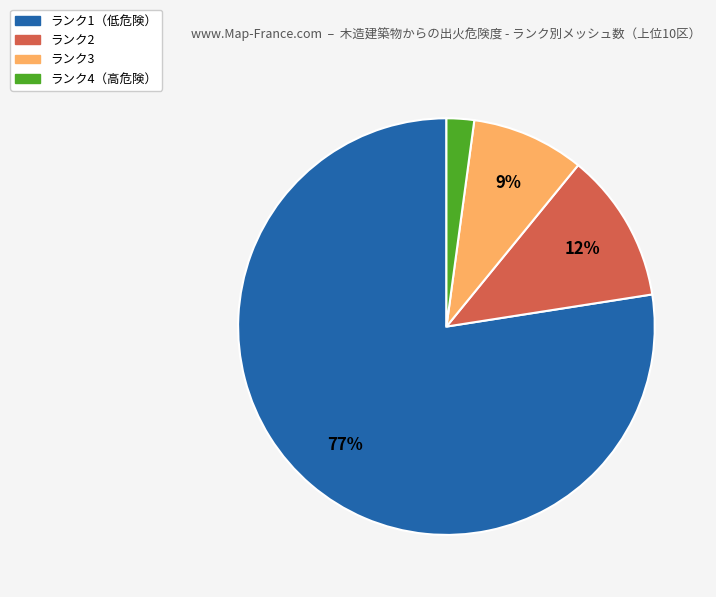

Count the number of slices in the pie.

4